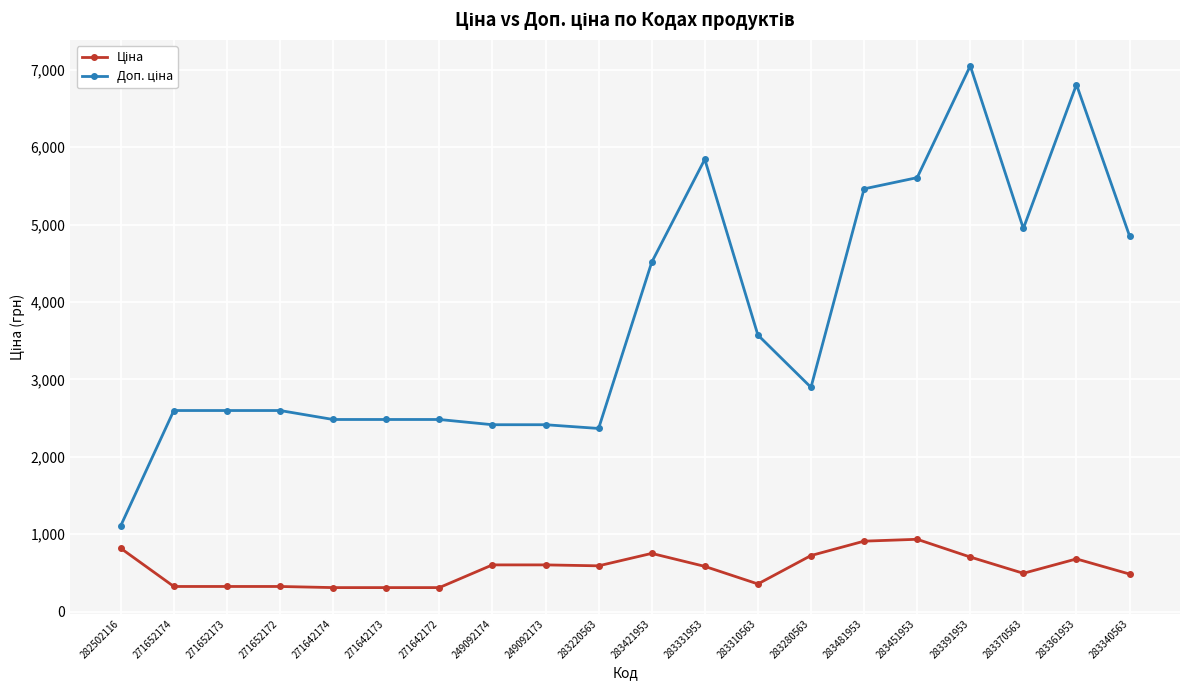

What is the label of the 5th point from the right?

283451953